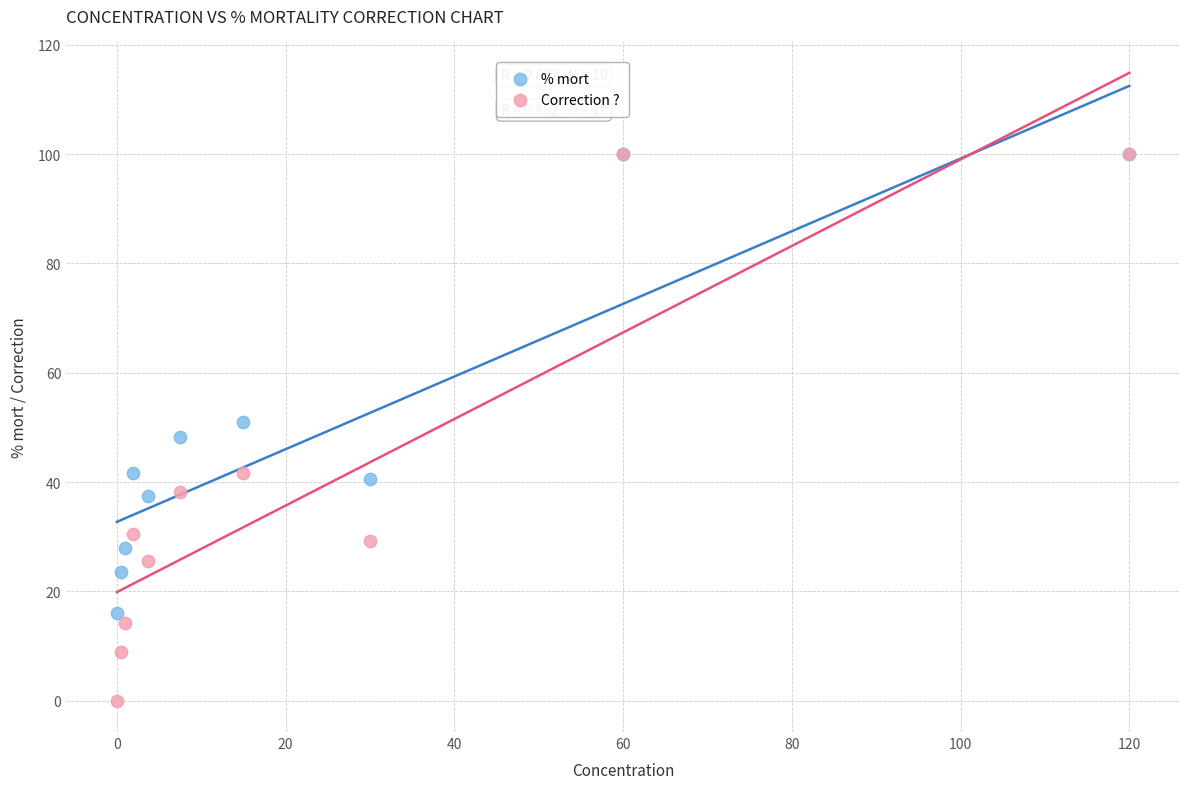

In the % mort series, what Y value is closest to 58?

51.0